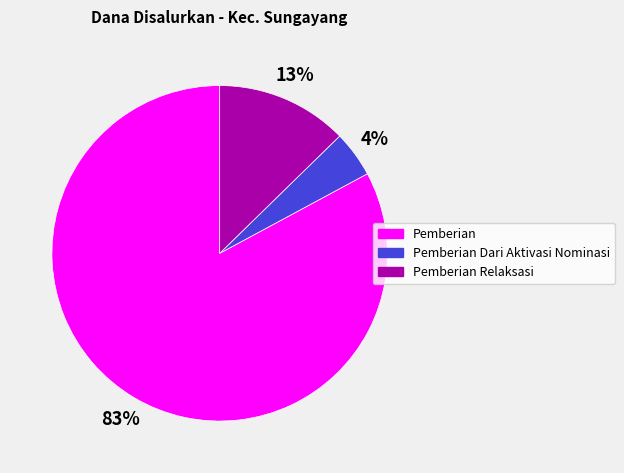

Which slice is the largest?

Pemberian